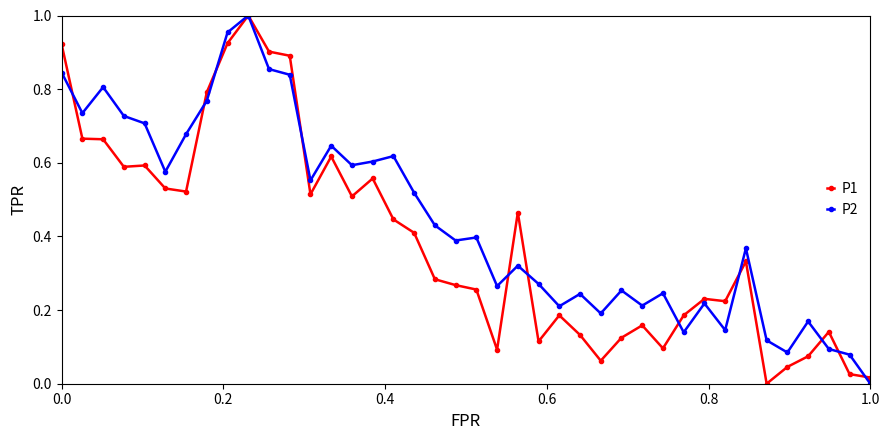

Which series has the largest total across all categories?

P2